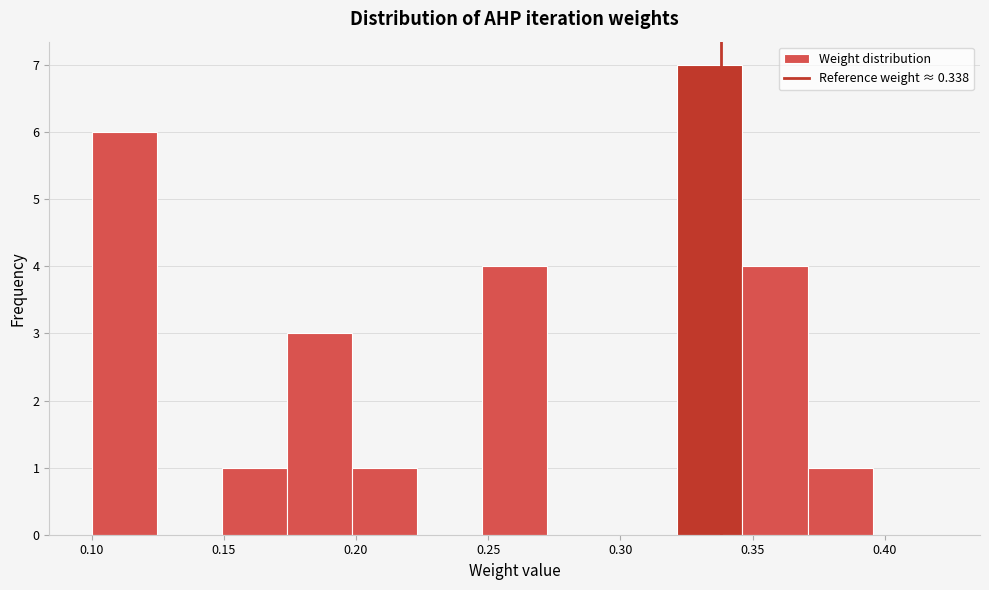

Which range on the x-axis has the tallest bar?

0.320 to 0.345